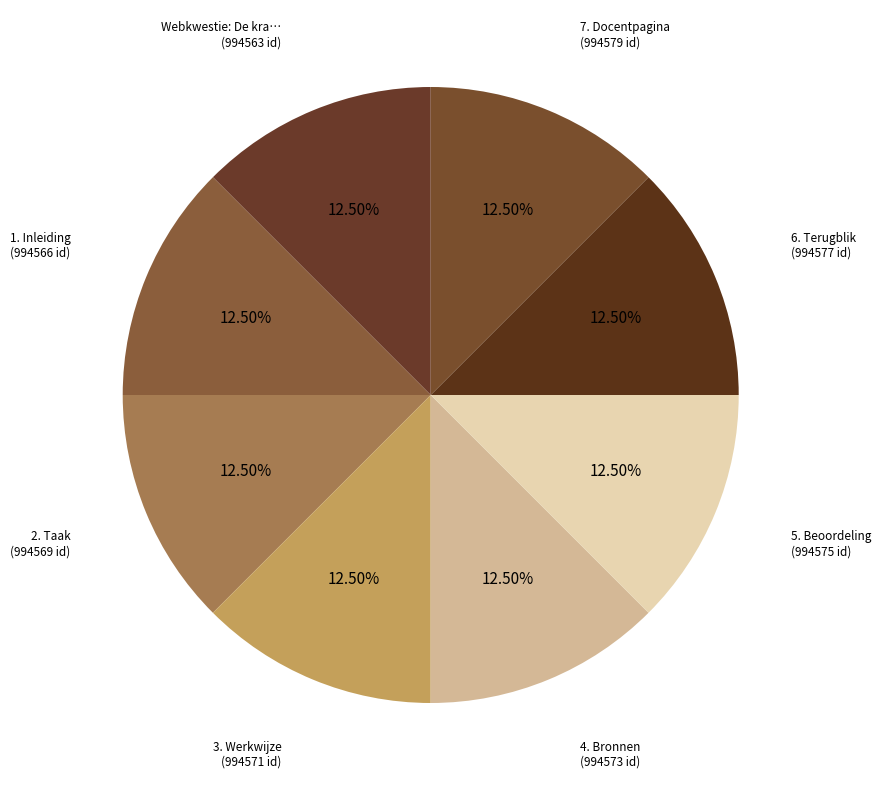

Does any single category account for the majority?

No